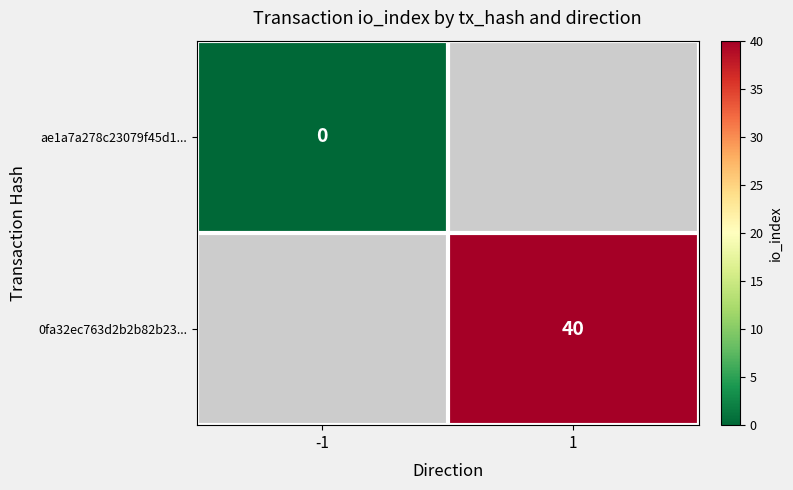

At how many categories does at least one series exceed 33?

1